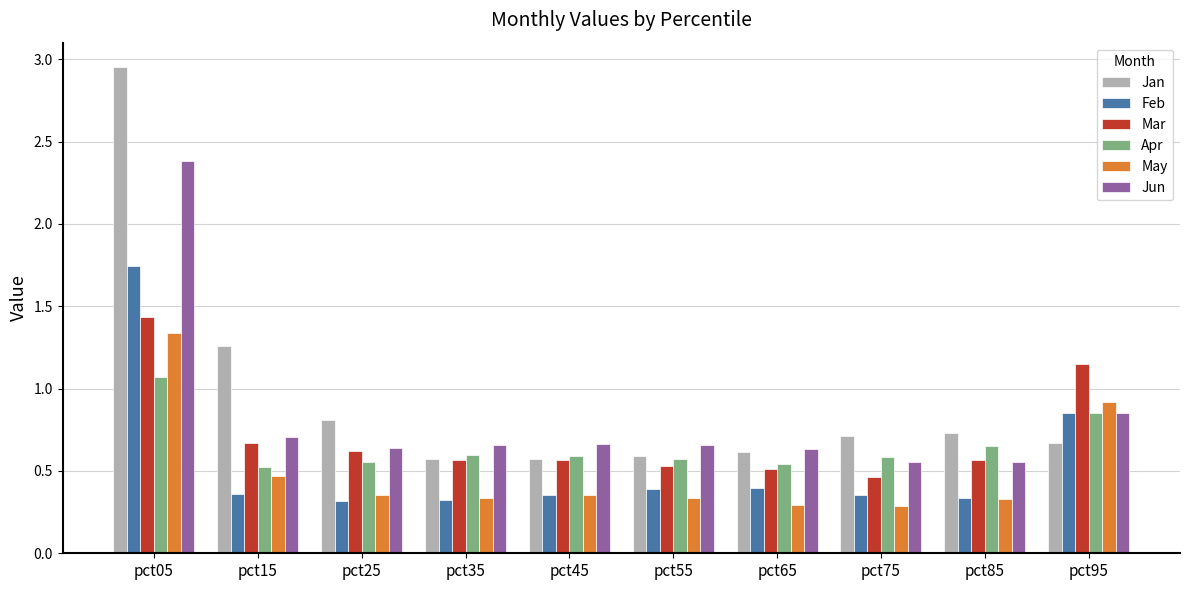

Which series has the largest range (max minus min)?

Jan